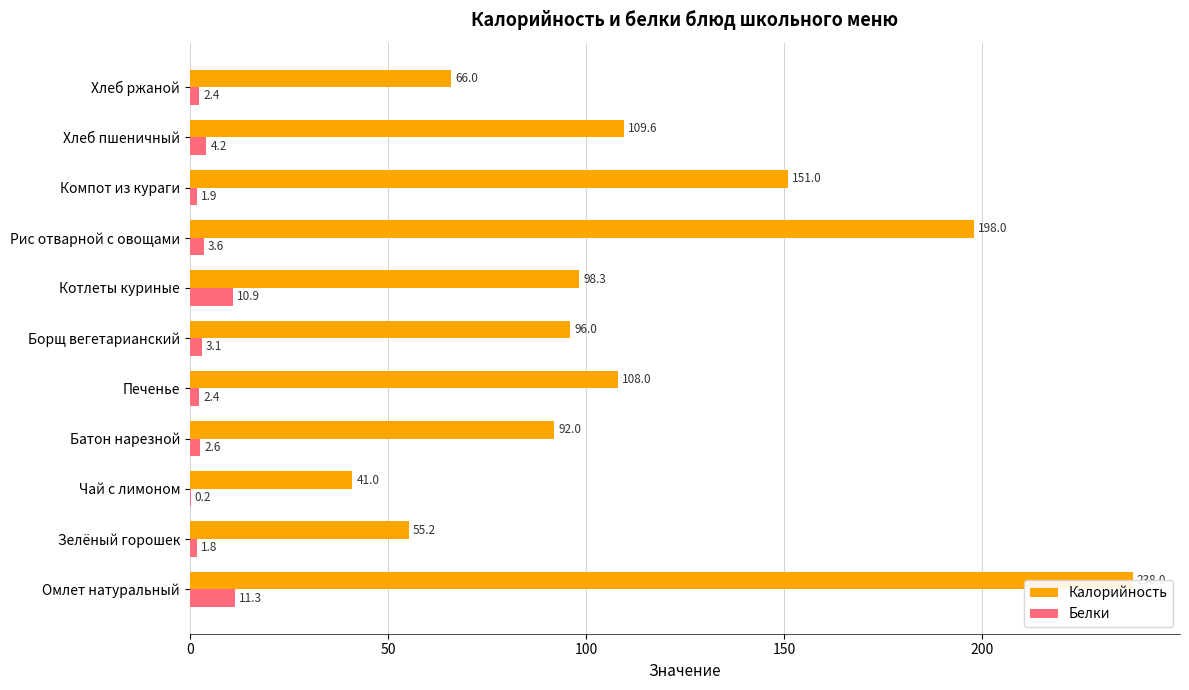

What is the greatest value displayed?

238.0